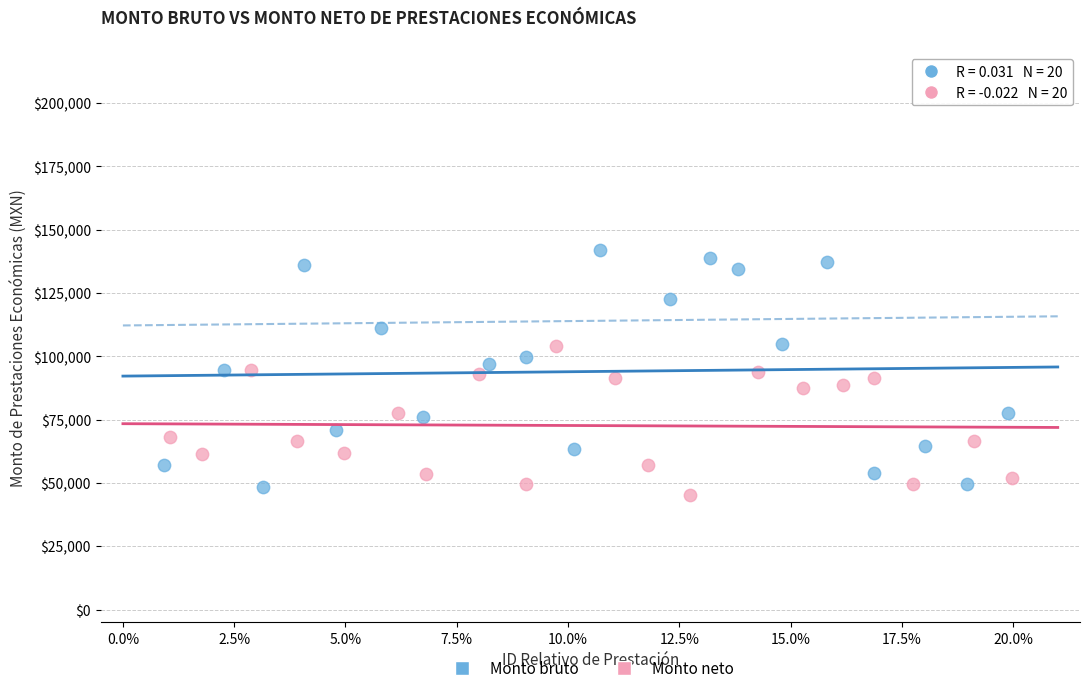

Which series reaches the maximum Y coordinate?

Monto bruto